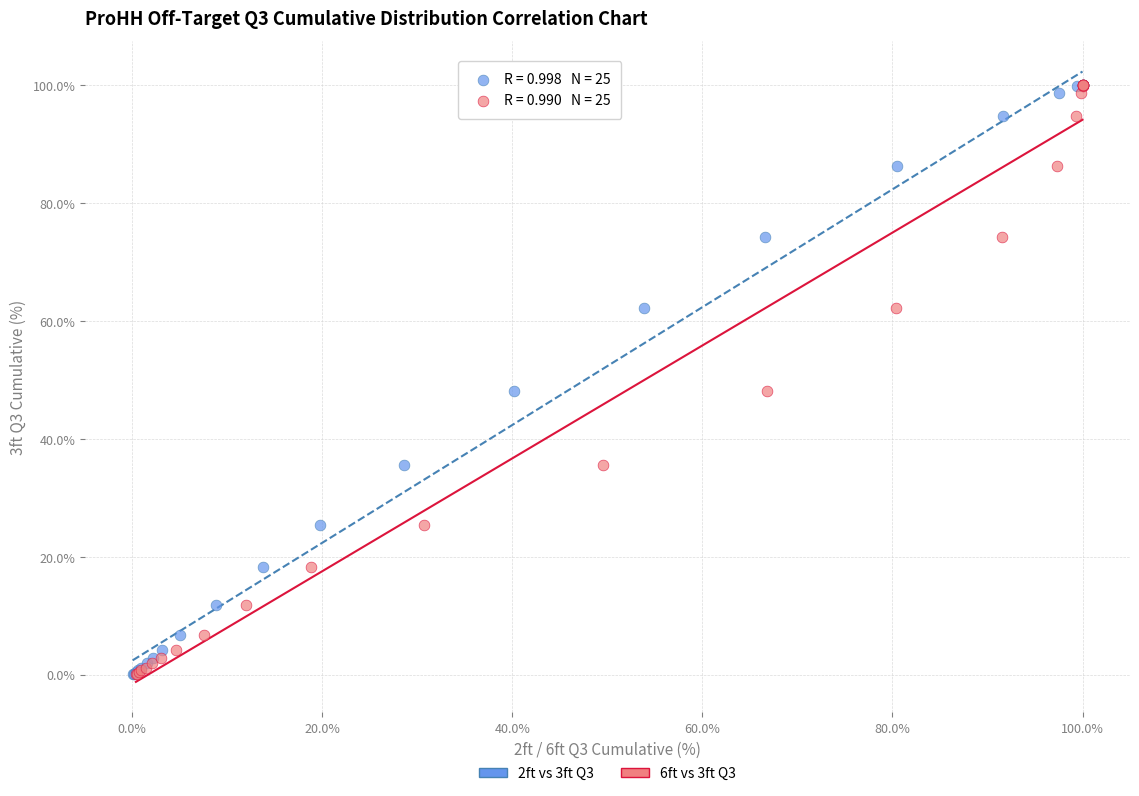

What are all the series names shown in the legend?

2ft vs 3ft Q3, 6ft vs 3ft Q3